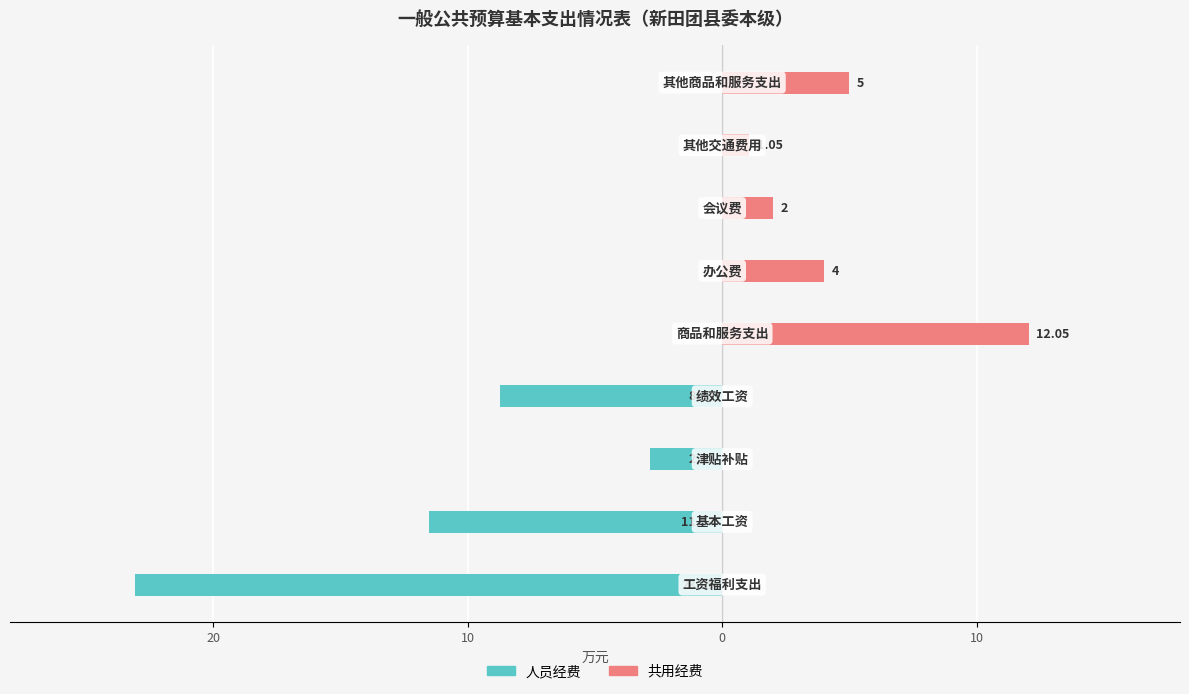

How many groups of bars are there?

9